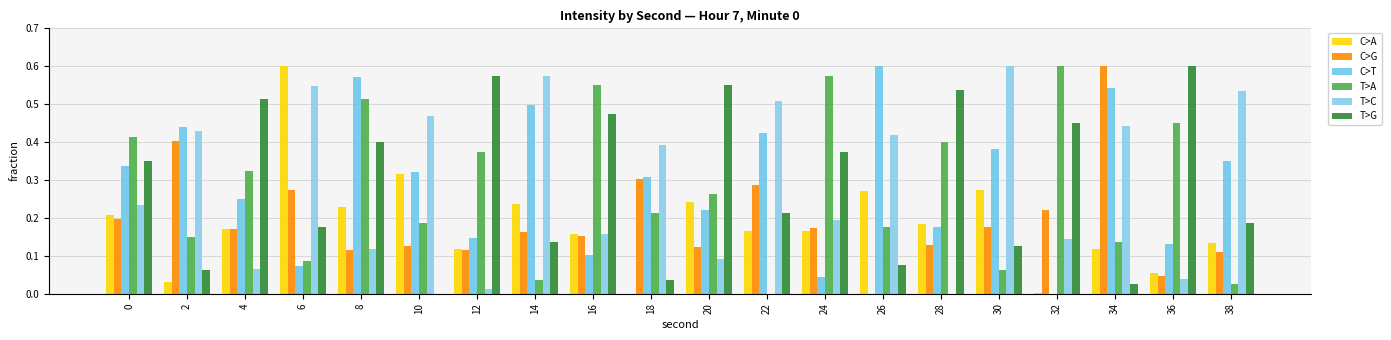

Are the bars horizontal?

No